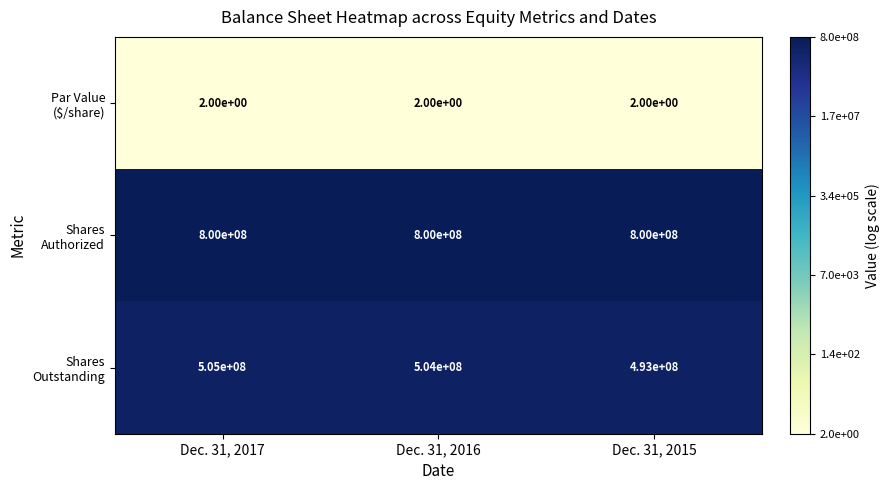

What is the maximum value shown in the chart?

800000000